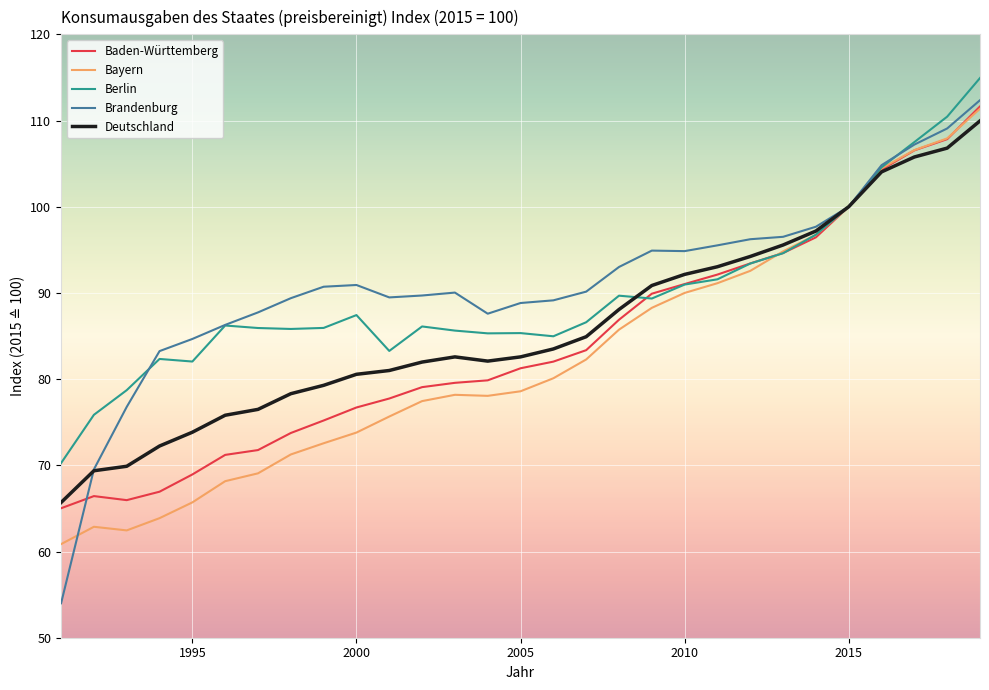

Which series has the widest spread of values?

Brandenburg